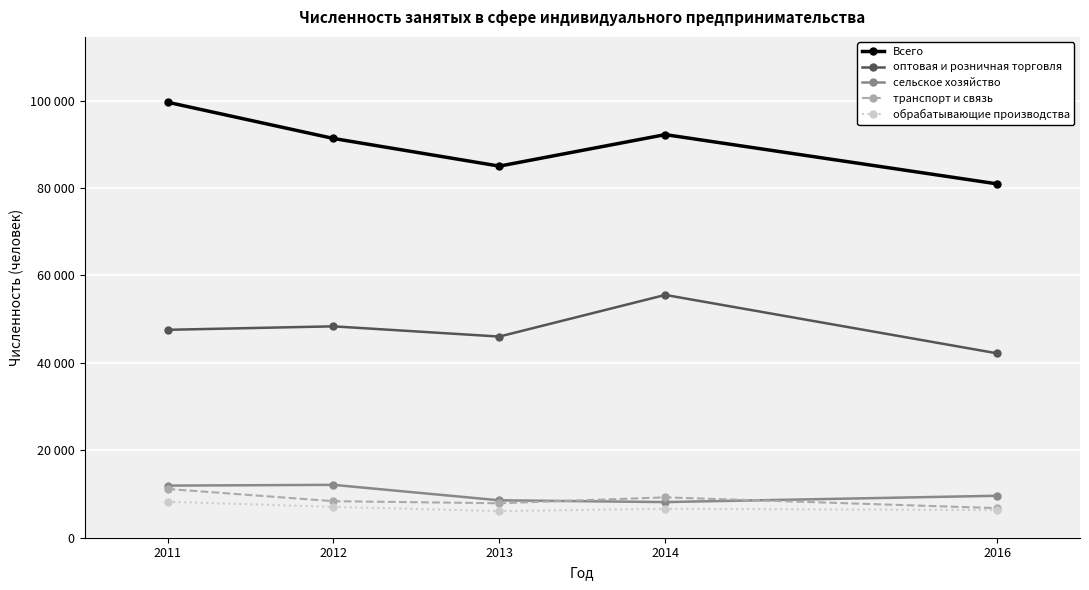

What is the difference between the second highest and minimum values in the Всего series?

11263